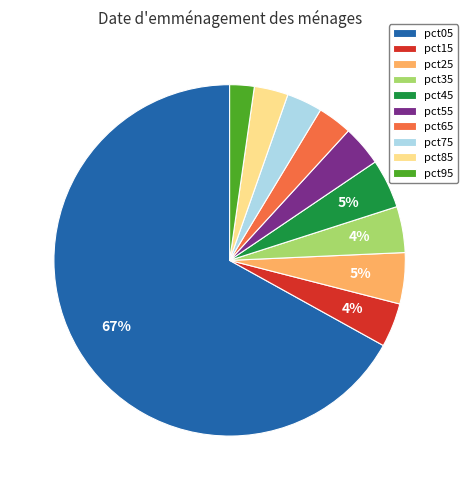

To the nearest percent, what percentage of the pie is pct45?

5%